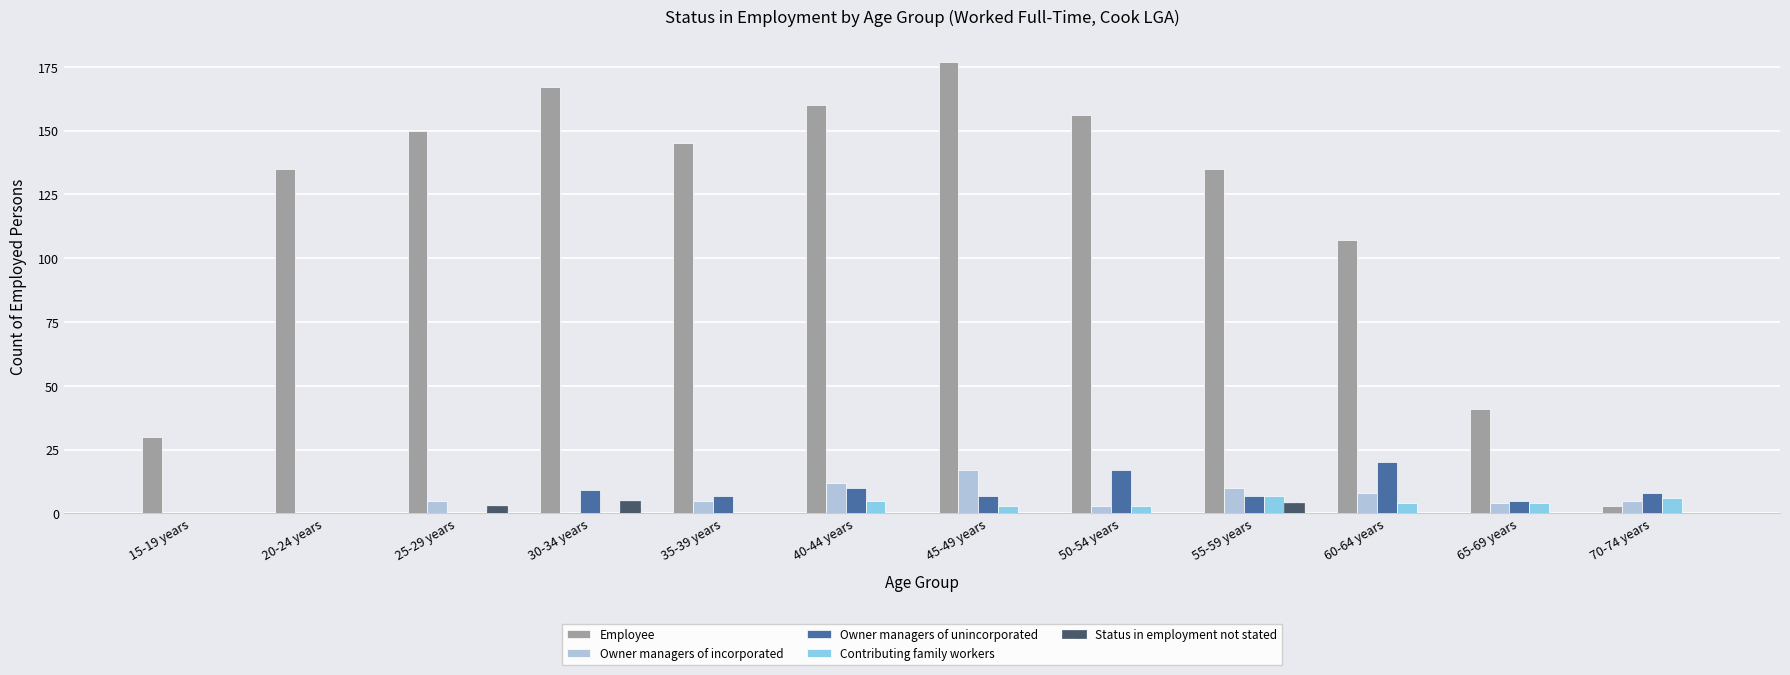

What is the sum of all Owner managers of unincorporated values?

90